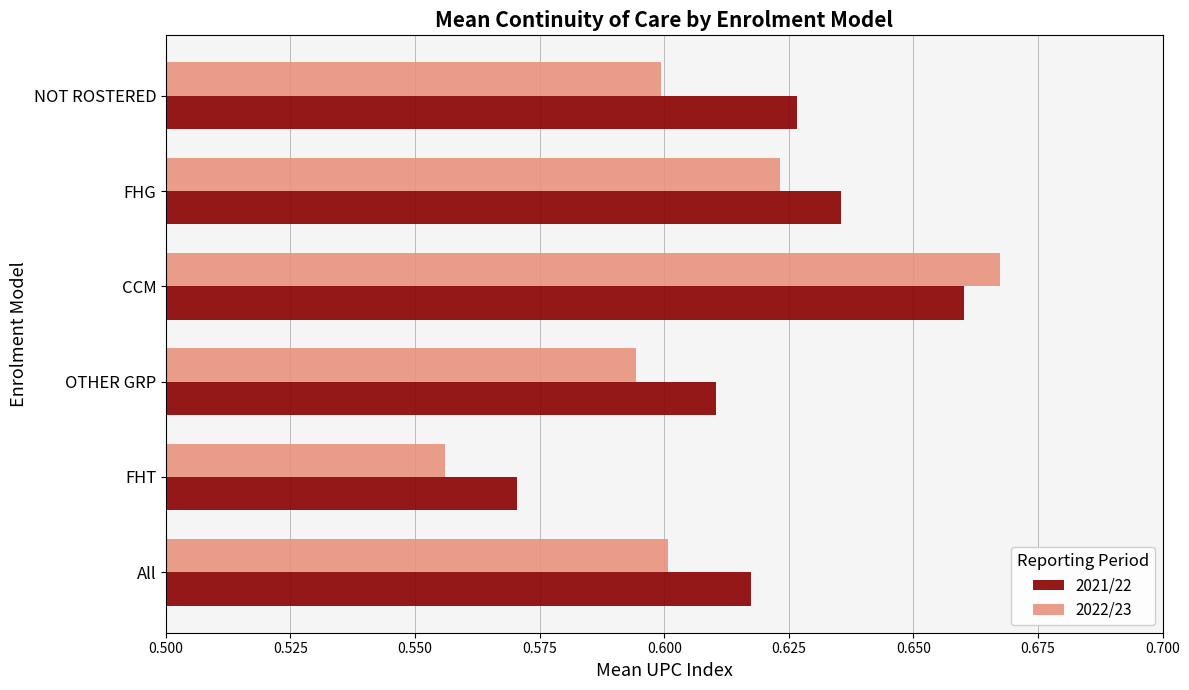

Which series changed the most between FHT and NOT ROSTERED?

2021/22